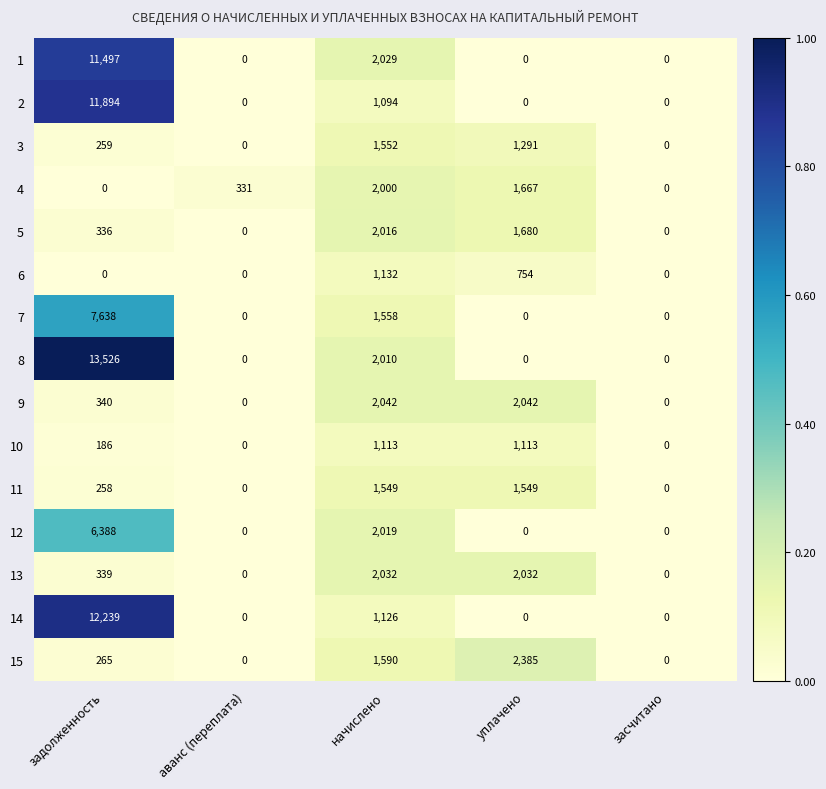

What is the difference between the maximum and minimum values in the 2 series?

11894